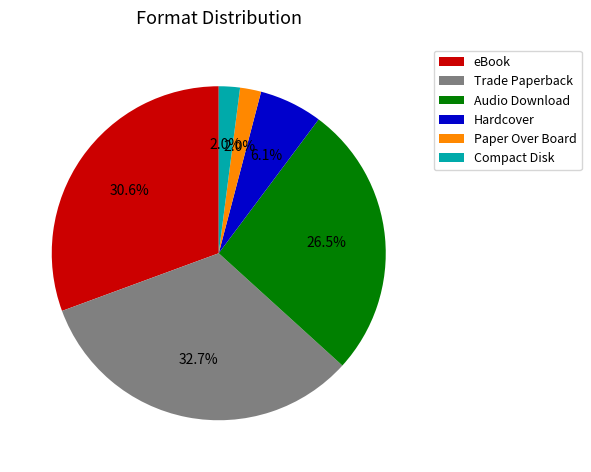

The Trade Paperback slice represents 33% of the pie. True or false?

True